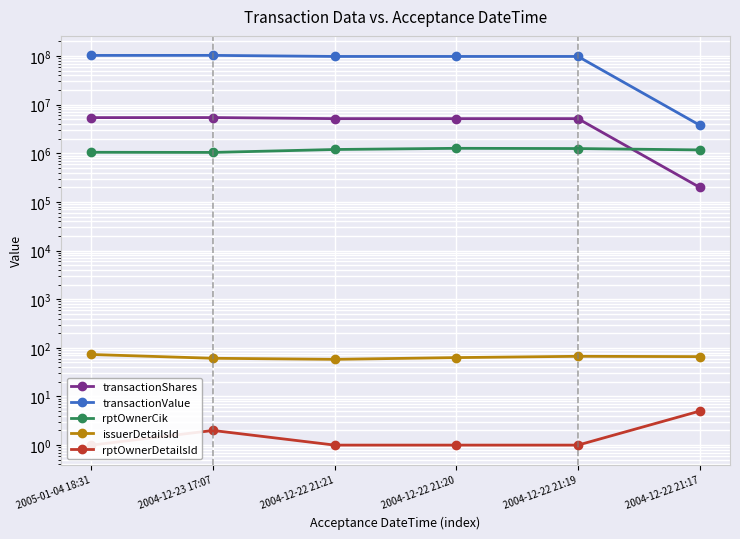

What is the label of the 1st point from the right?

2004-12-22 21:17